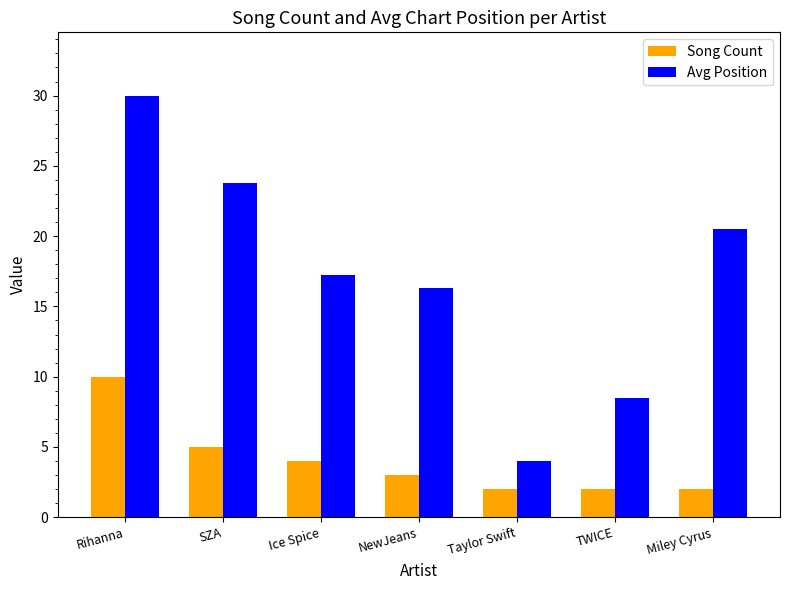

Which series has the largest range (max minus min)?

Avg Position